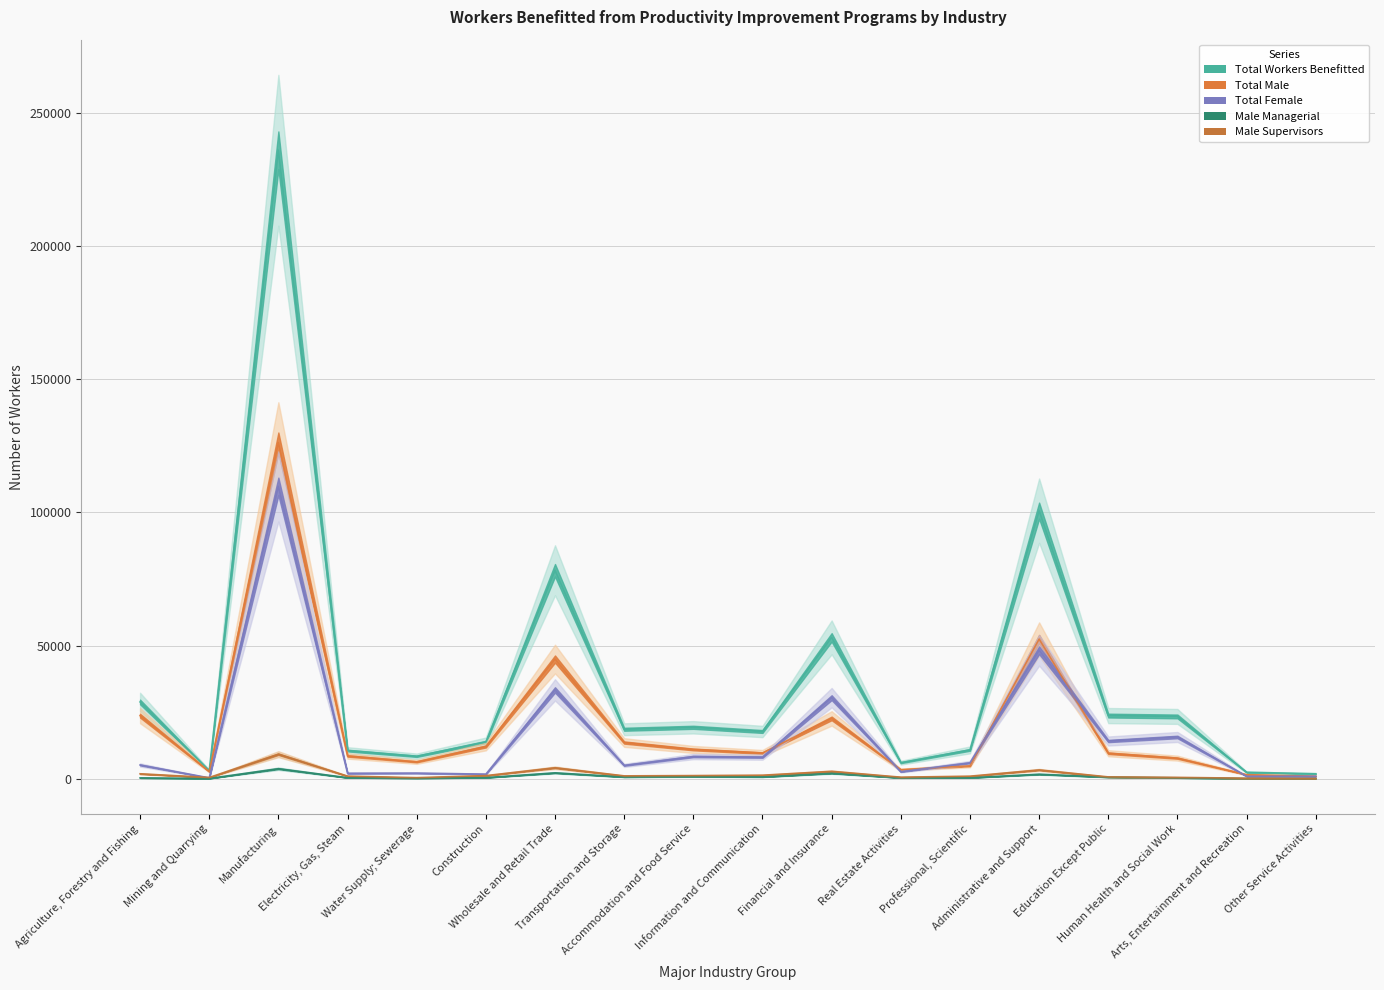

How many interior local valleys does the Total Male series have?

4